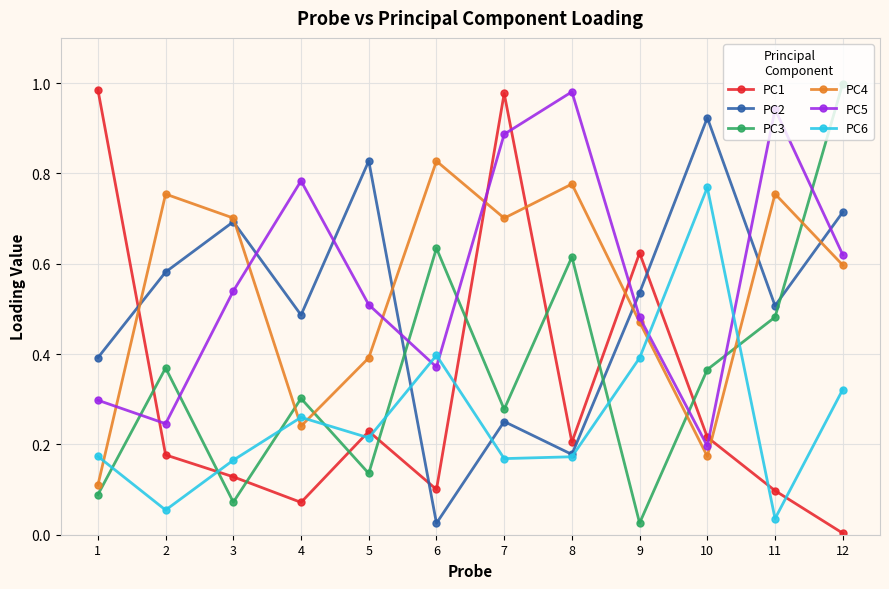

At which label is PC5 closest to 0?

10